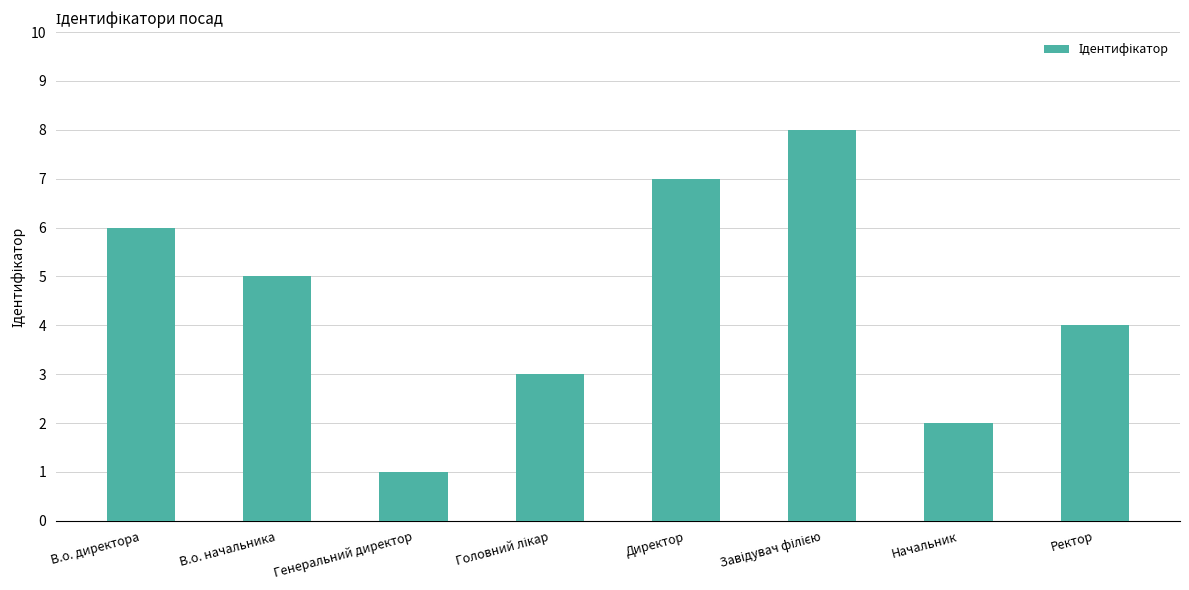

How many values are below 5?

4